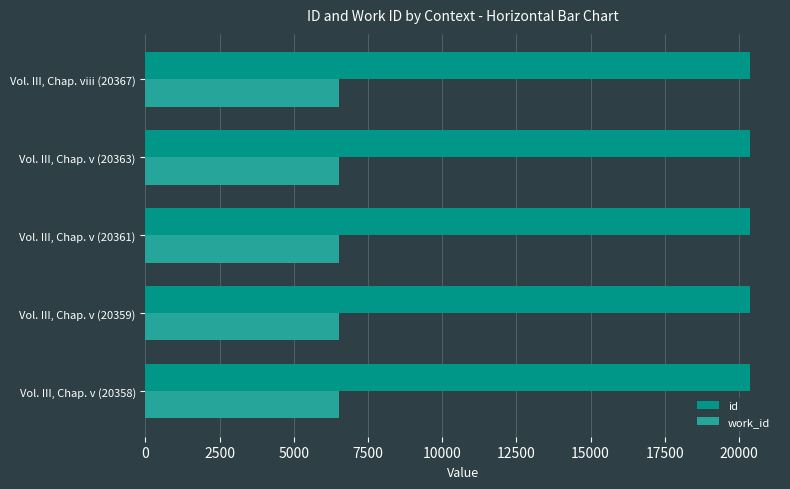

Rank the categories by id value from highest to lowest.

Vol. III, Chap. viii (20367), Vol. III, Chap. v (20363), Vol. III, Chap. v (20361), Vol. III, Chap. v (20359), Vol. III, Chap. v (20358)